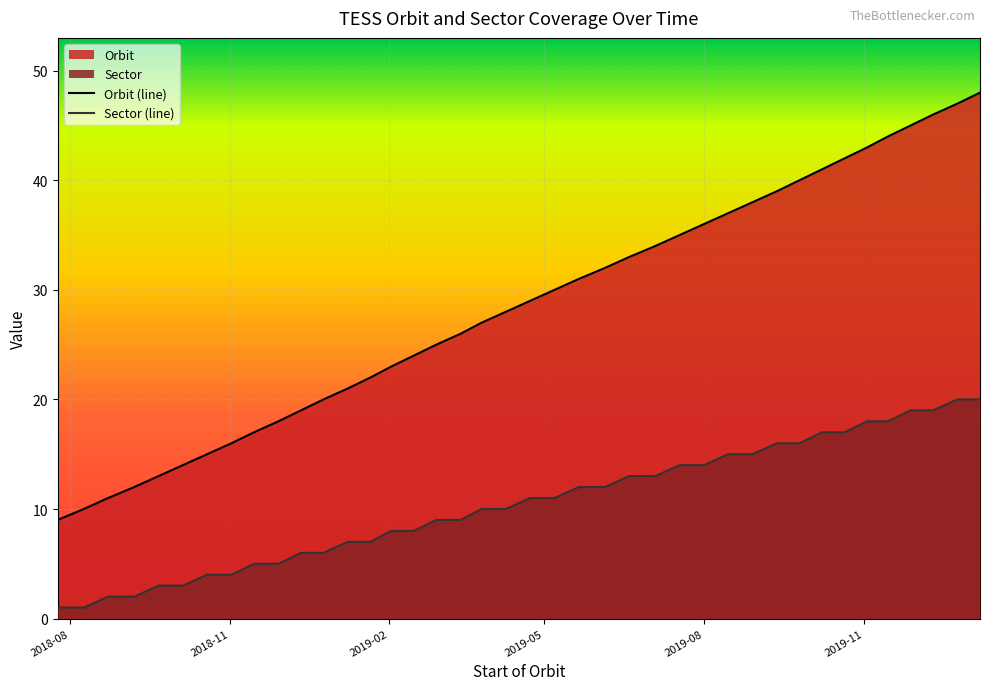

True or false: Sector and Orbit intersect in this chart.

False